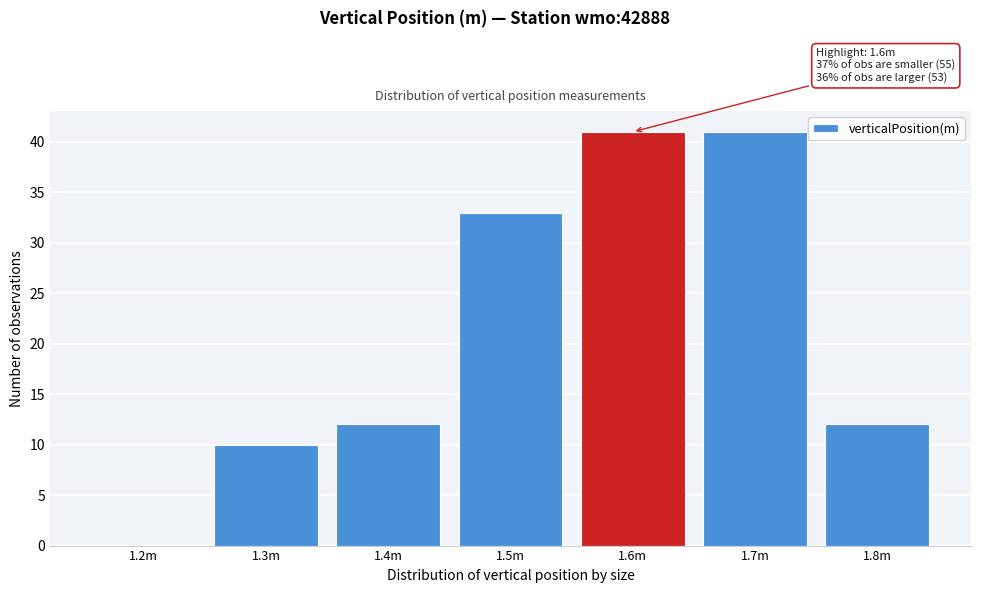

Reading left to right, list all the values displayed in this chart.

1.2m=0	1.3m=10	1.4m=12	1.5m=33	1.6m=41	1.7m=41	1.8m=12